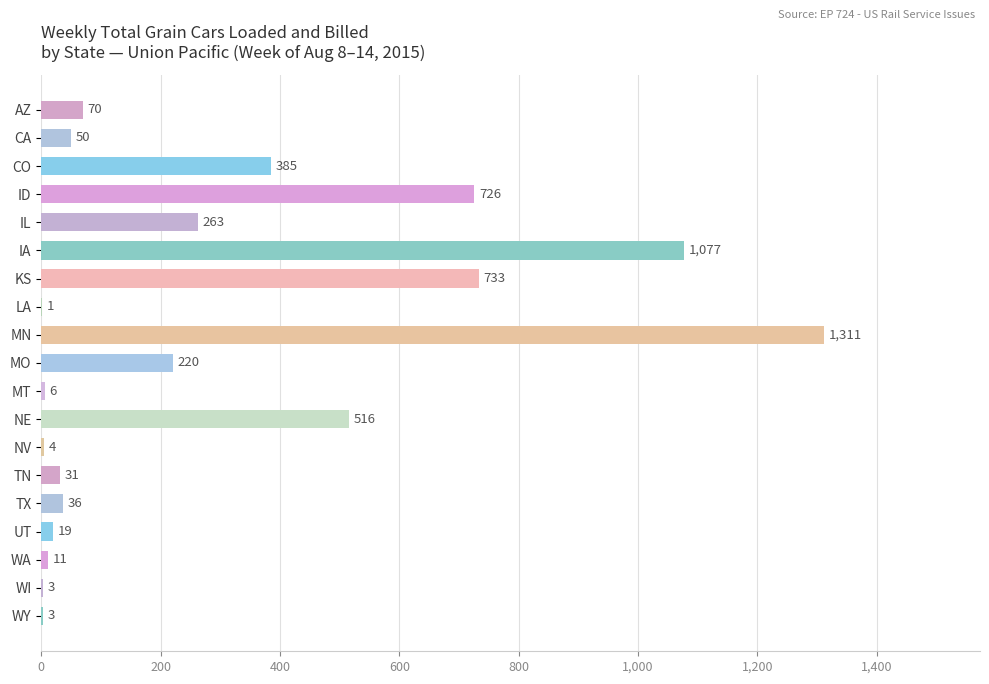

What is the change in value from ID to LA?

-725